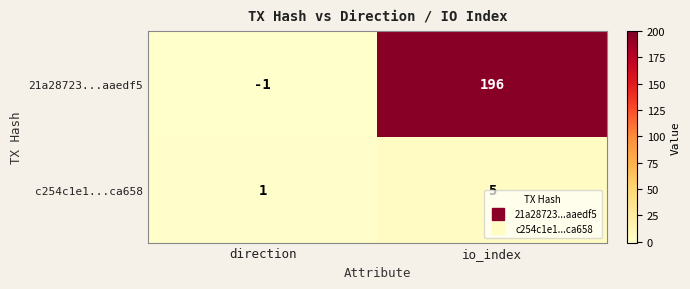

What is the difference between the highest and lowest values at io_index?

191